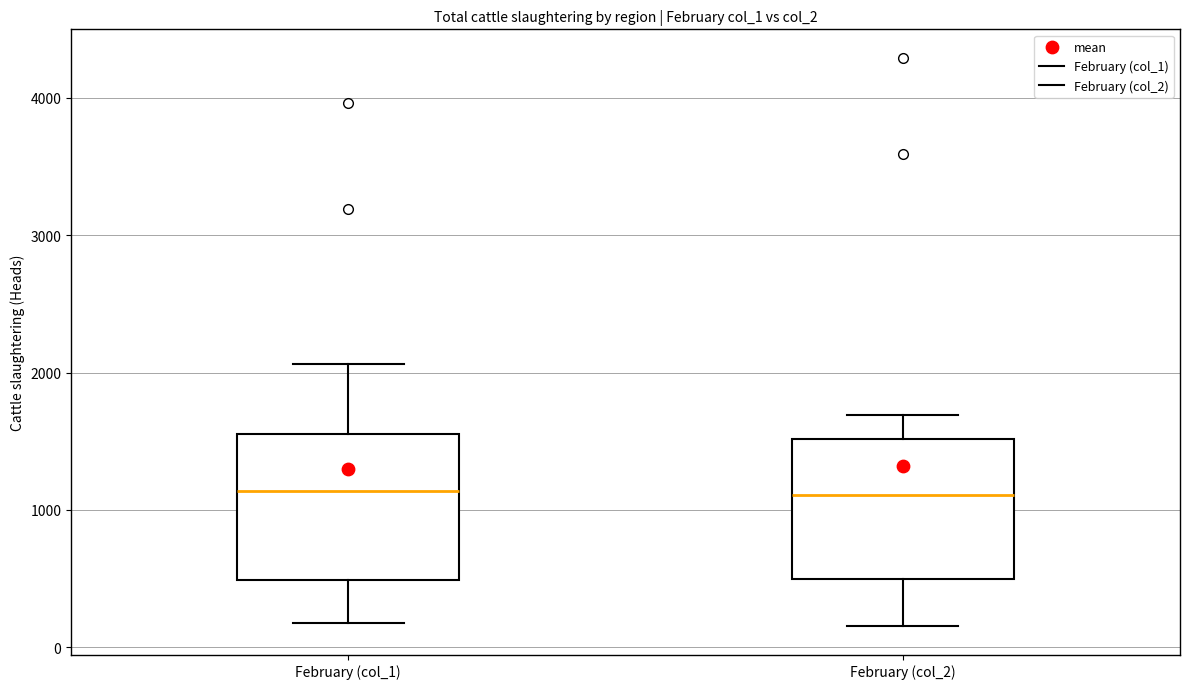

Reading left to right, transcribe this box plot: for each box, give where its median line is, the range the box spans, and where its two whiskers end, as read against the y-axis. The values are not printed on the chart, so give them approximately, as read against the axis.

February (col_1): median 1100, box 500 to 1600, whiskers 200 to 2100
February (col_2): median 1100, box 500 to 1500, whiskers 200 to 1700